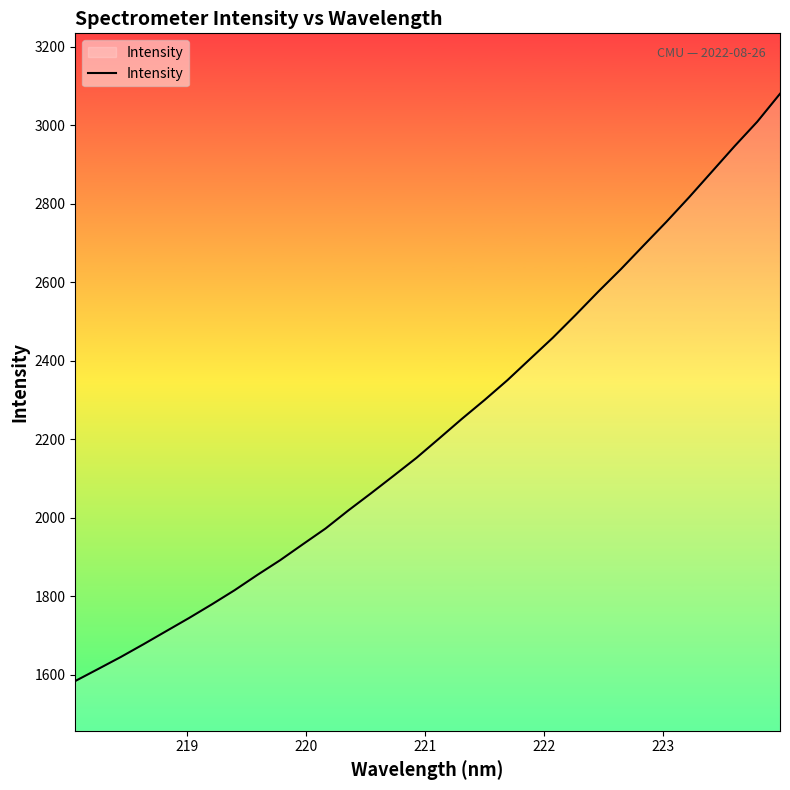

What is the difference between the maximum and minimum values?

1496.0